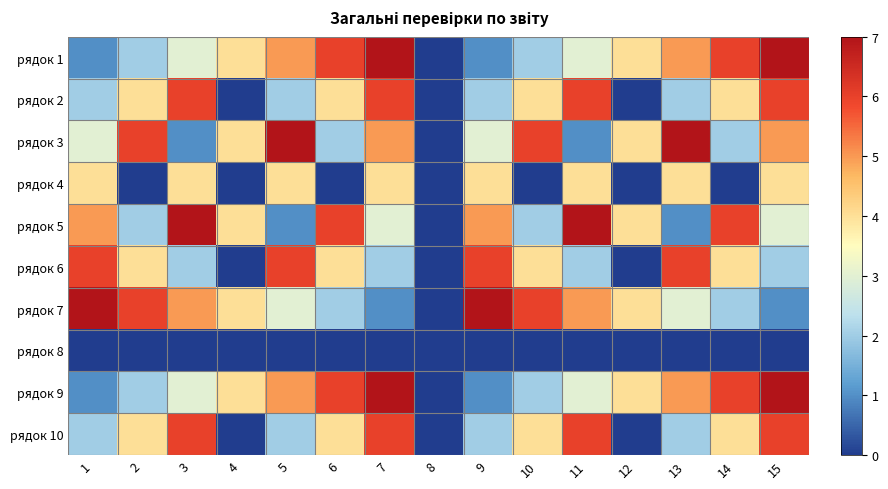

Which label corresponds to the largest value in the chart?

7